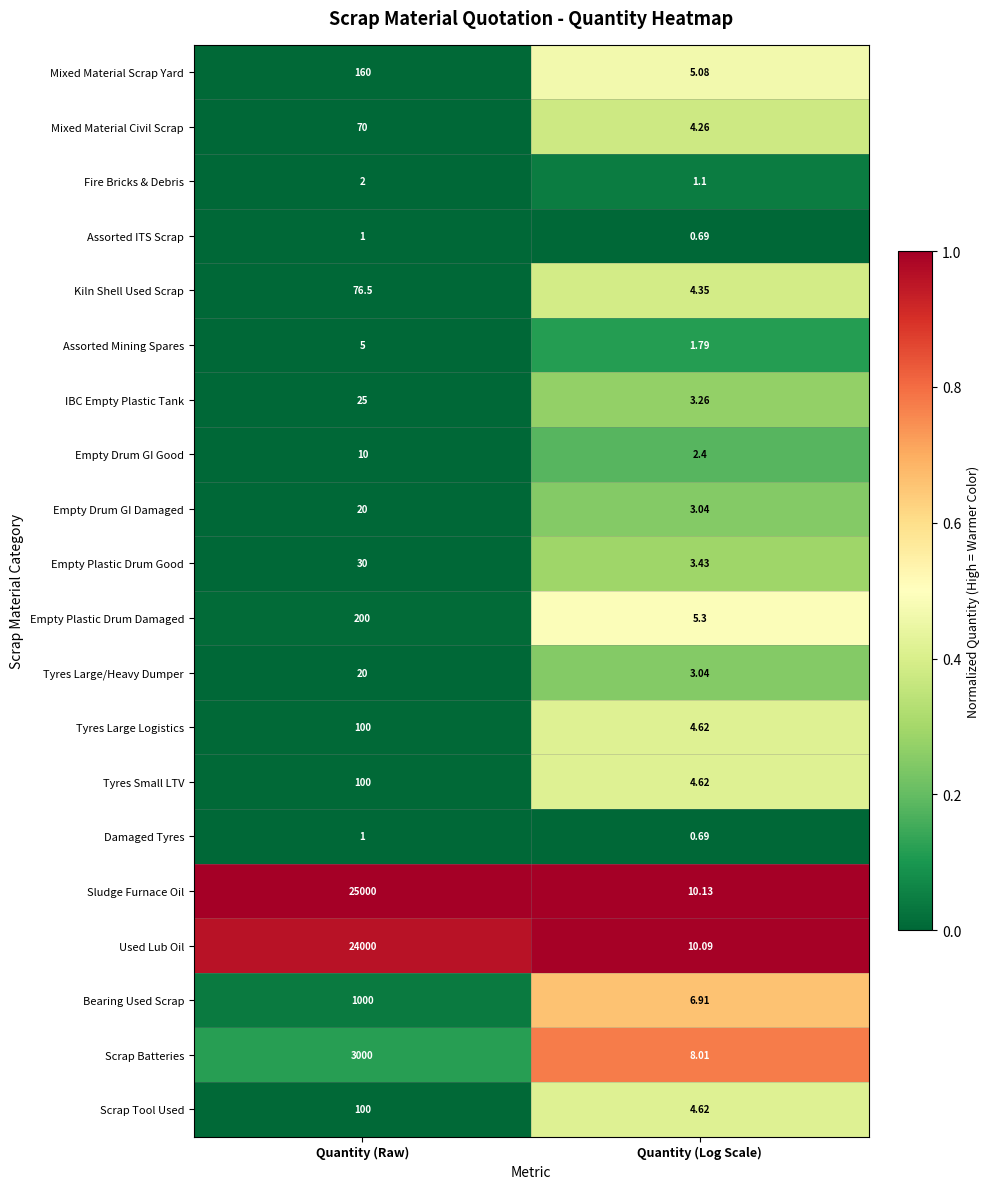

Which category has the highest value in the IBC Empty Plastic Tank series?

Quantity (Raw)